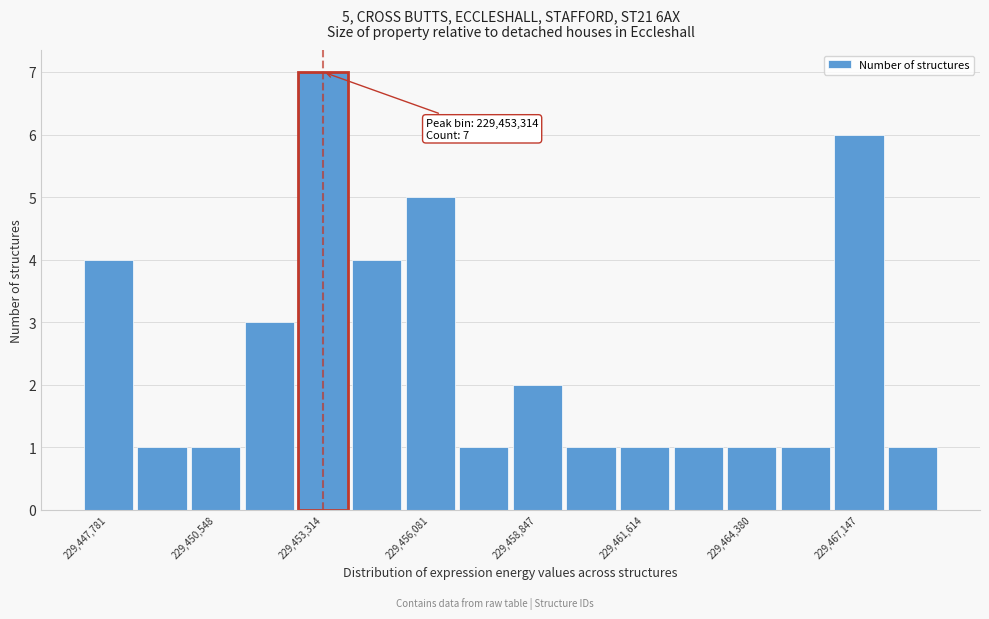

Around what value on the x-axis is the tallest bar? Give the approximate position of its centre, as read against the axis.

229453500